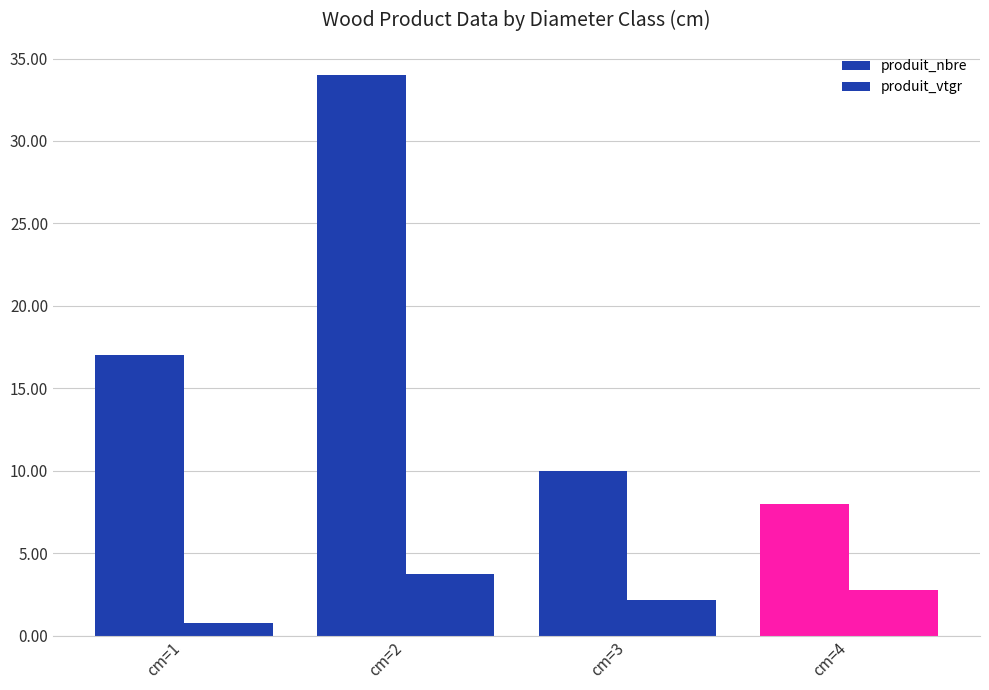

Count the number of categories in the chart.

4